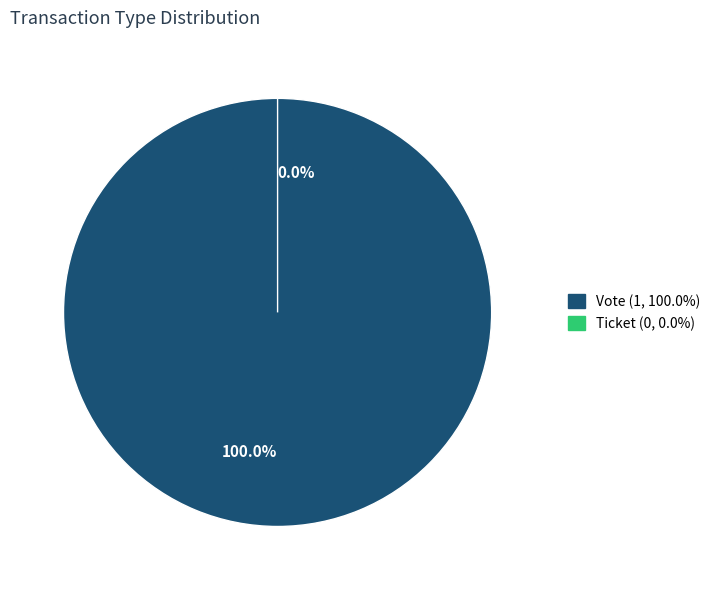

To the nearest percent, what is the difference between the largest and smallest slice percentages?

100%